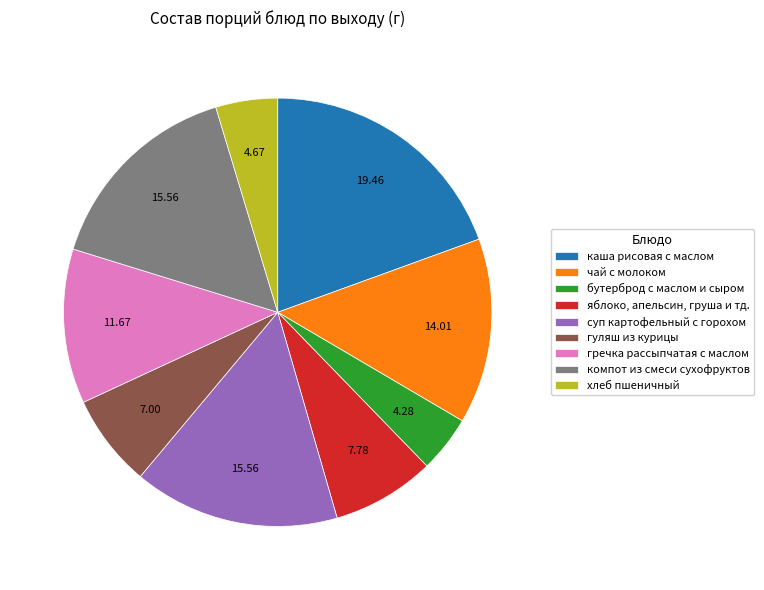

Do гуляш из курицы and чай с молоком together represent more than half of the pie?

No